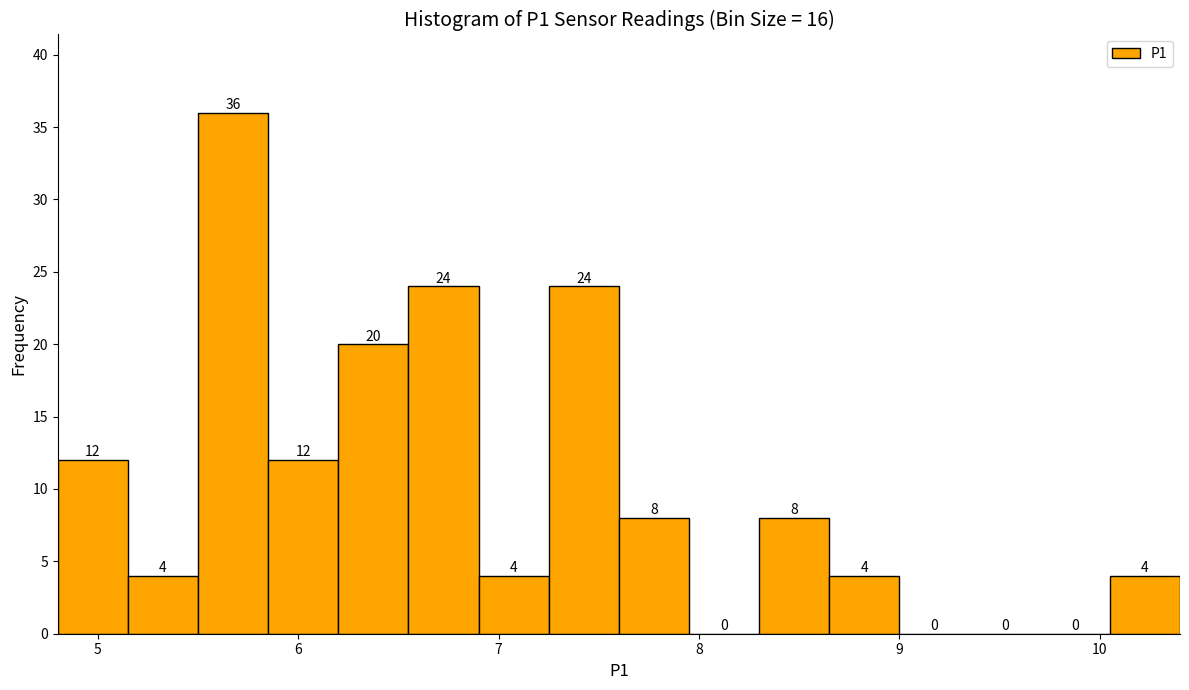

Read against the x-axis, roughly where is the centre of the tallest bar?

5.7